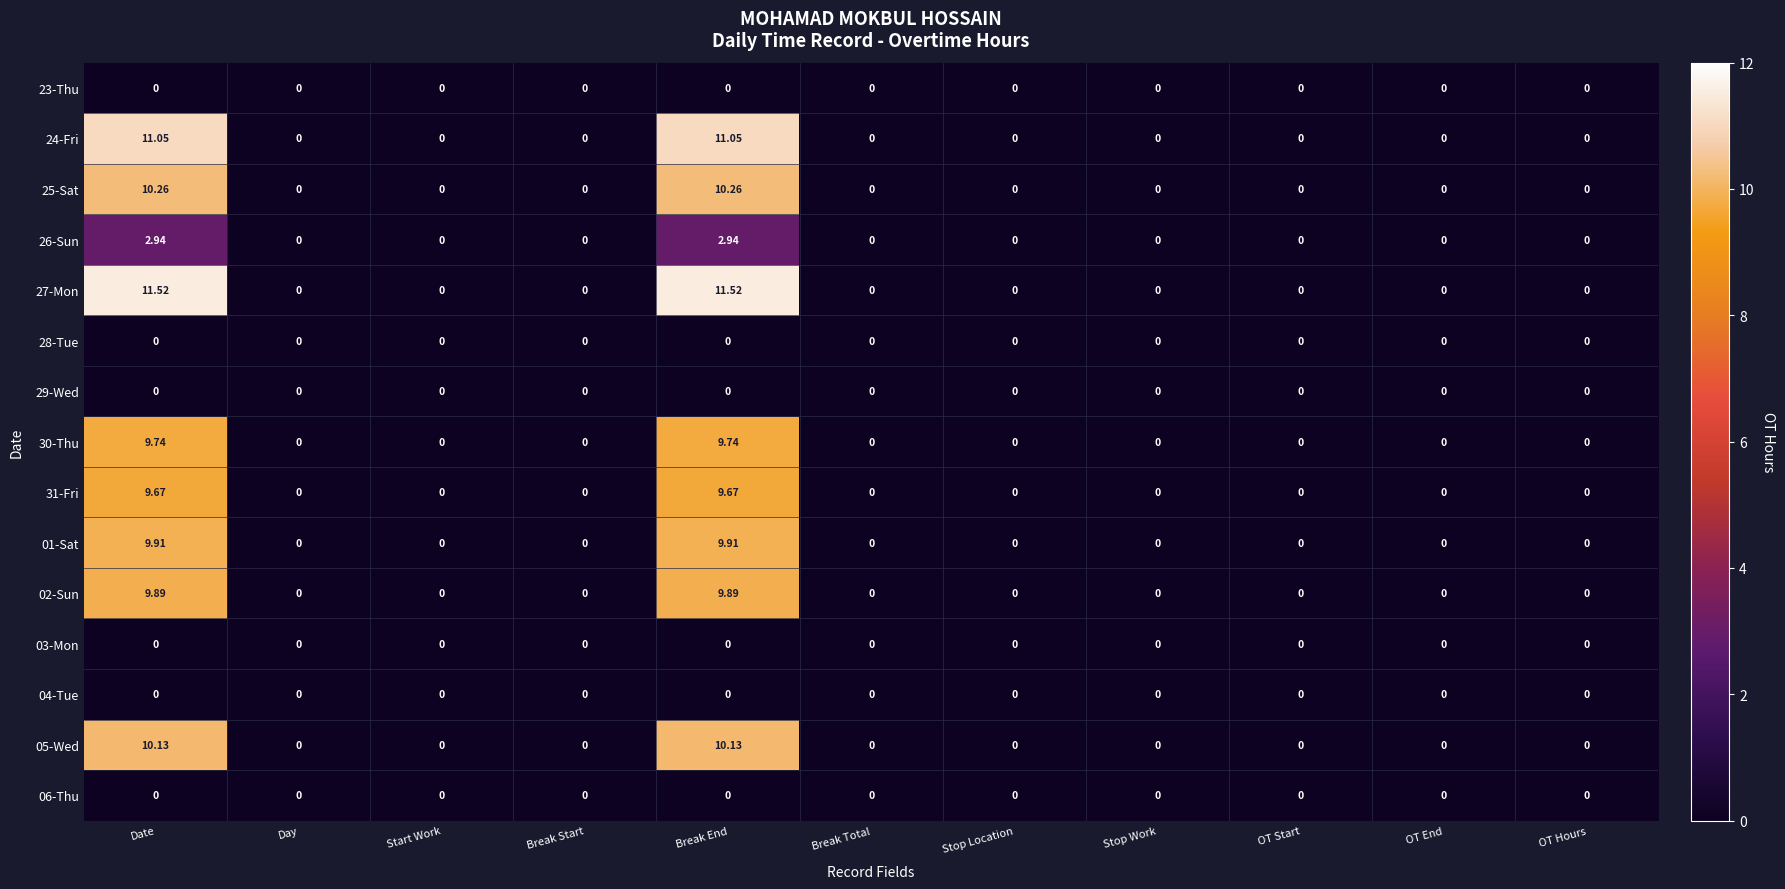

Is the value of 25-Sat at Break End greater than the value of 04-Tue at OT Hours?

Yes